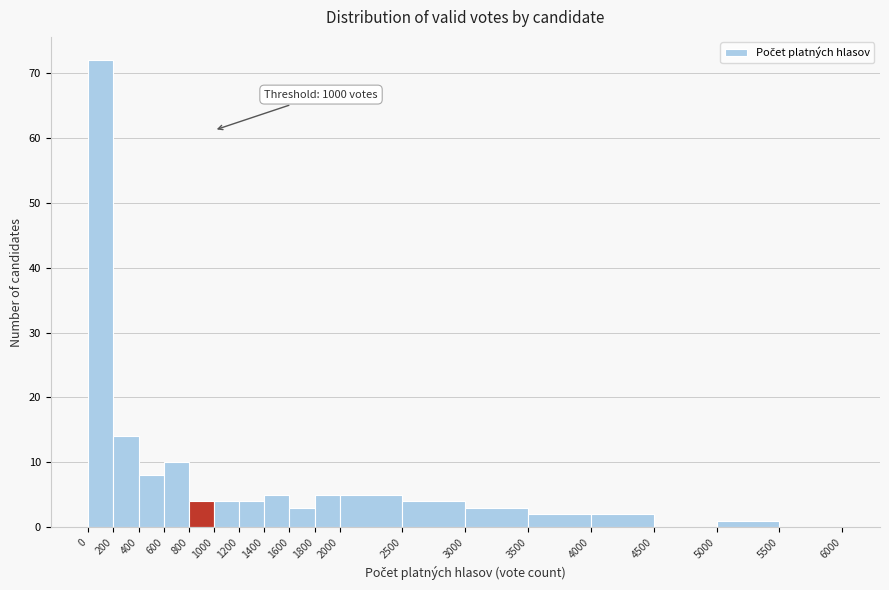

Over which range of the x-axis is the bar tallest?

0 to 200